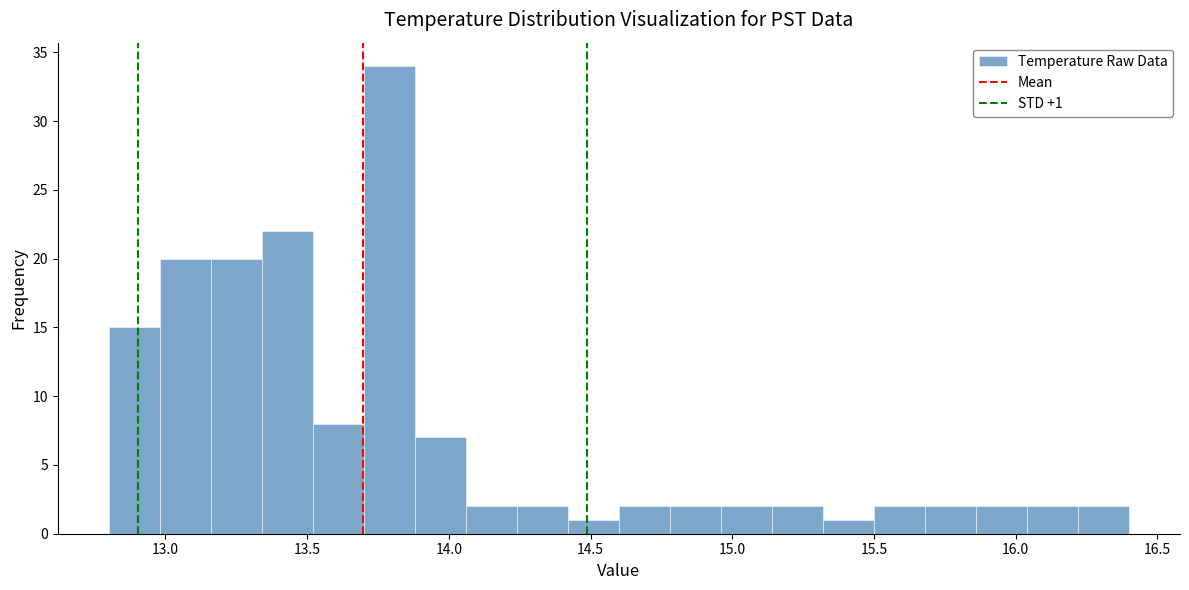

Read against the x-axis, roughly where is the centre of the tallest bar?

13.80